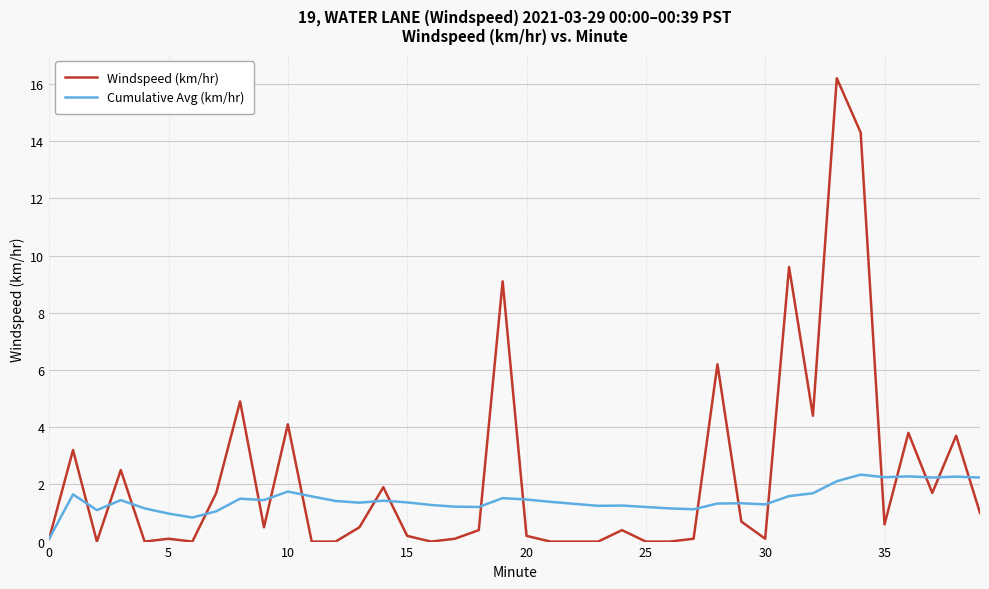

Which series has the widest spread of values?

Windspeed (km/hr)